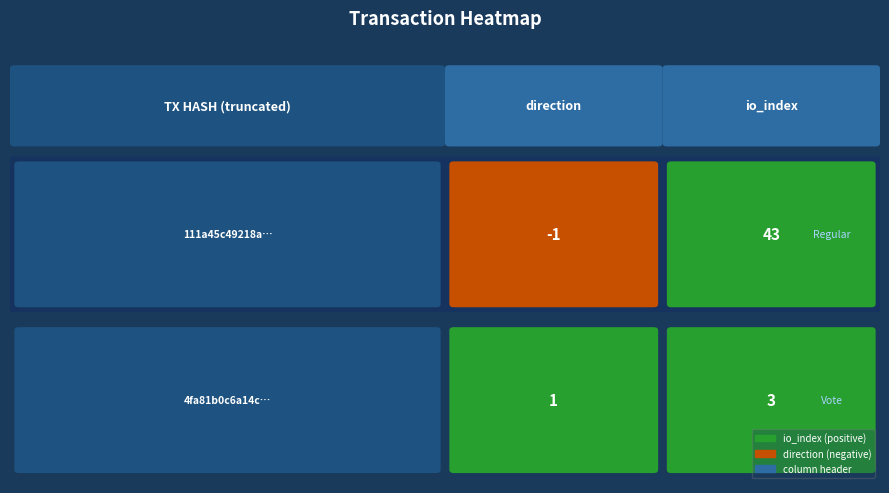

Reading right to left, what are all the values shown in this chart?

111a45c49218a236e7240acf2230504826685d4: 1=43	0=-1
4fa81b0c6a14c77129c5e006c1d727759a409ba: 1=3	0=1